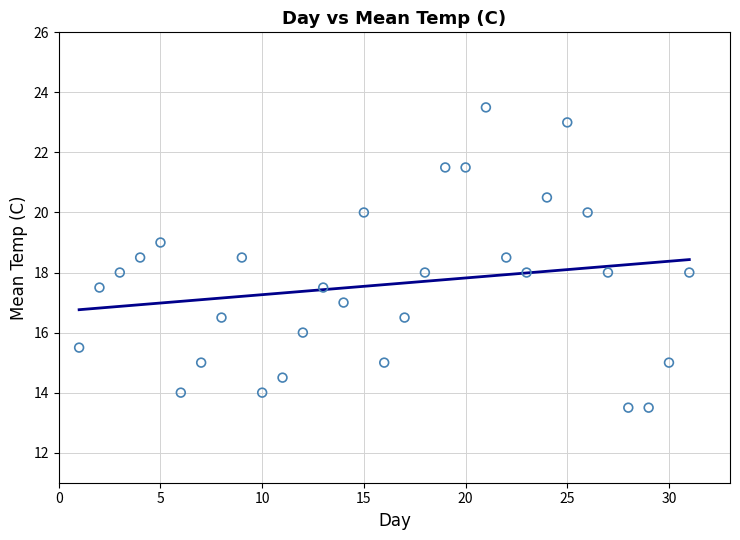

What is the range of Y values (max minus min)?

10.0